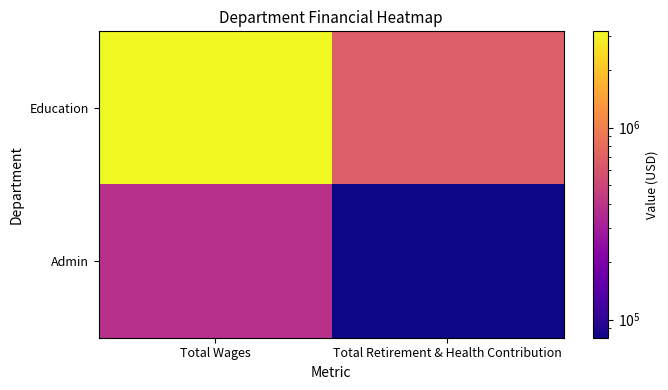

Which series changed the most between Total Wages and Total Retirement & Health Contribution?

Education